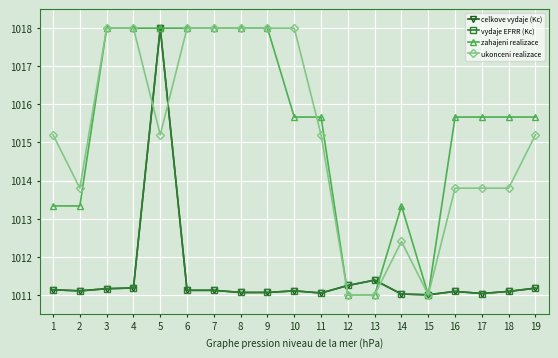

Is this an area chart (filled region under the line)?

No